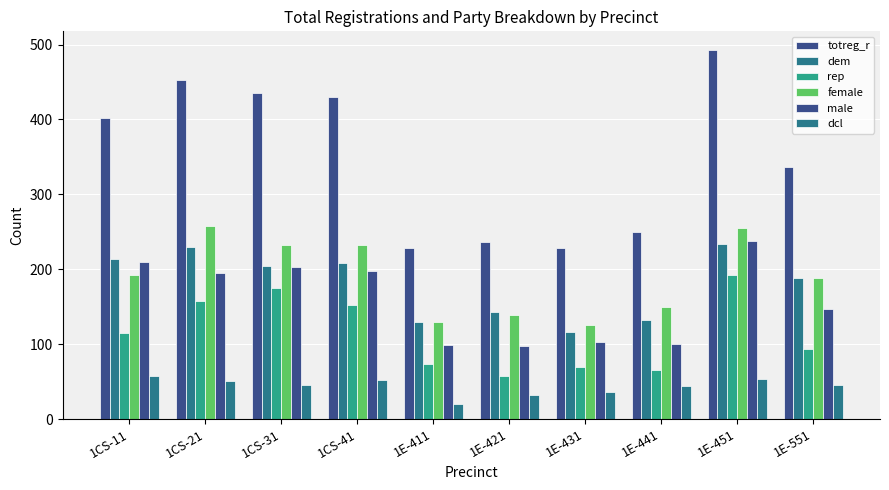

Where does the dem series first go above 204?

1CS-11